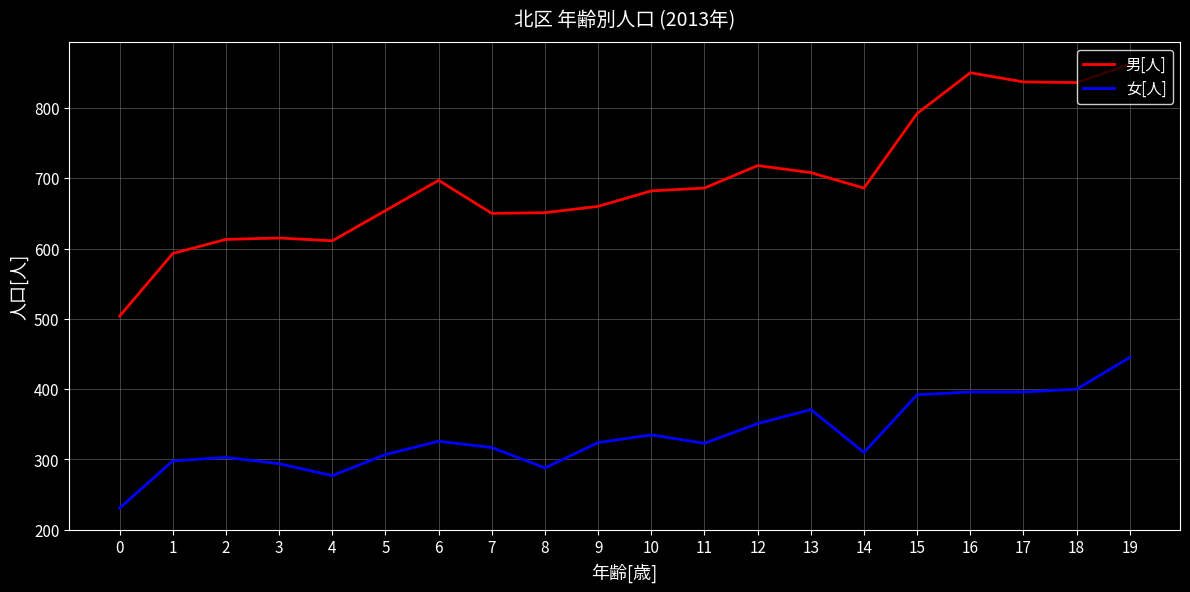

True or false: 女[人] has a value of 486 at 11.

False